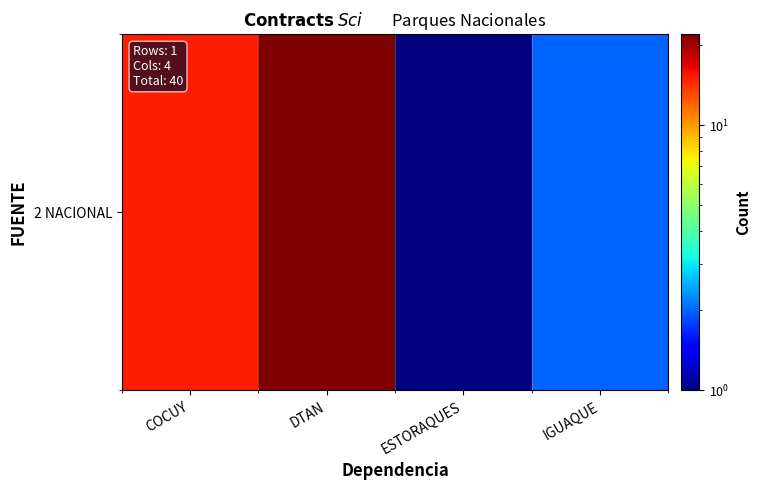

List the labels in order of value, largest first.

DTAN, COCUY, IGUAQUE, ESTORAQUES